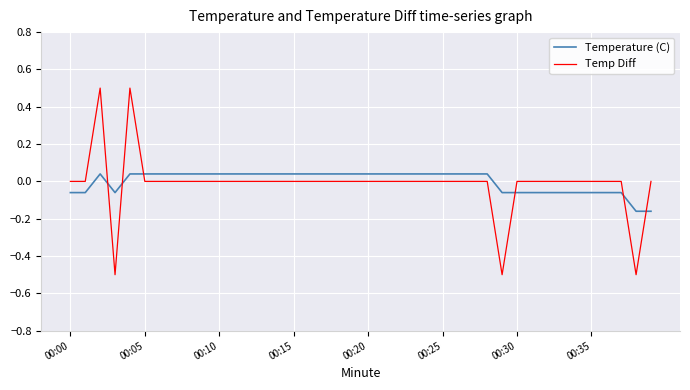

How many intersections are there between Temp Diff and Temperature (C)?

6